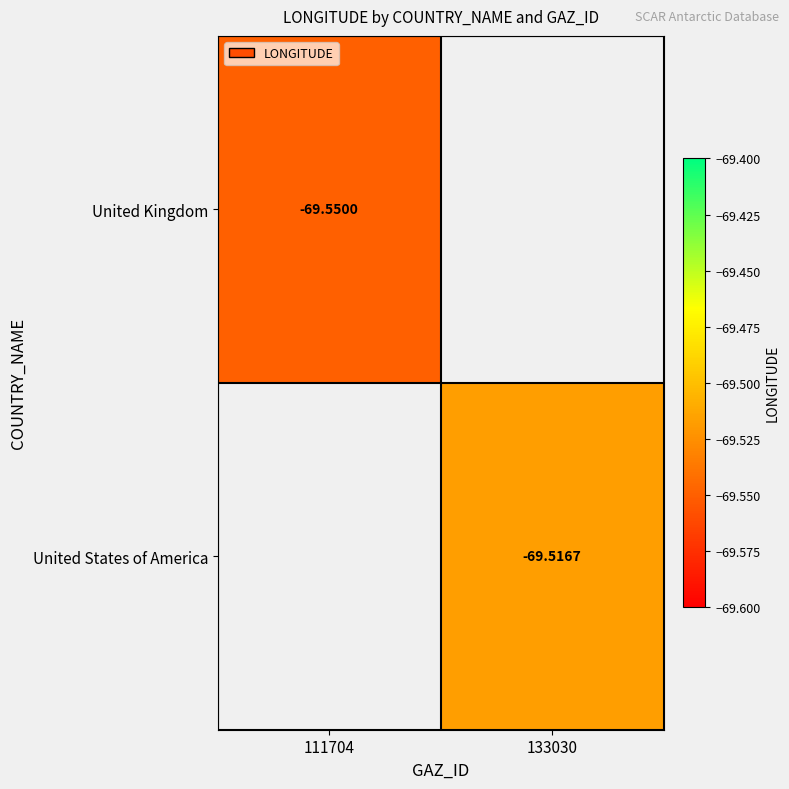

How many negative values does the United Kingdom series have?

1